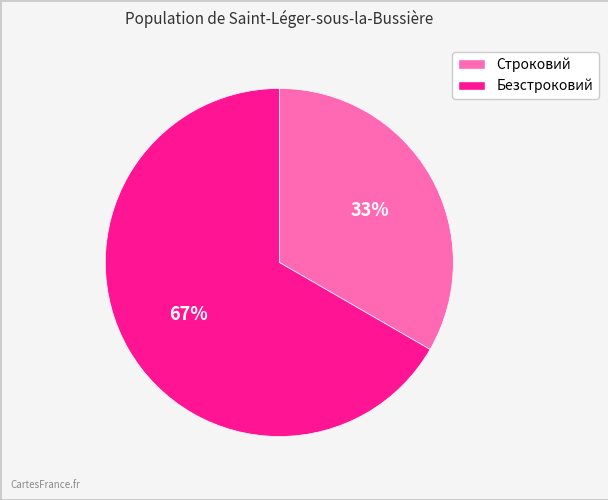

True or false: Безстроковий accounts for 74% of the total.

False